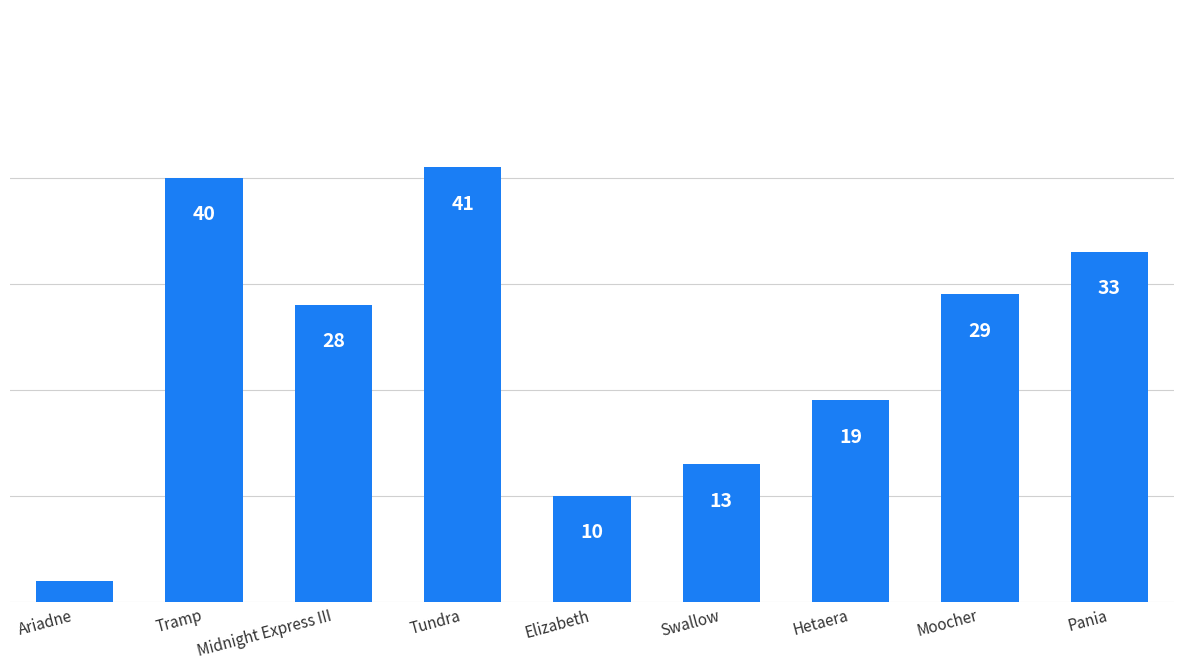

Which category has the highest value across all series?

Tundra